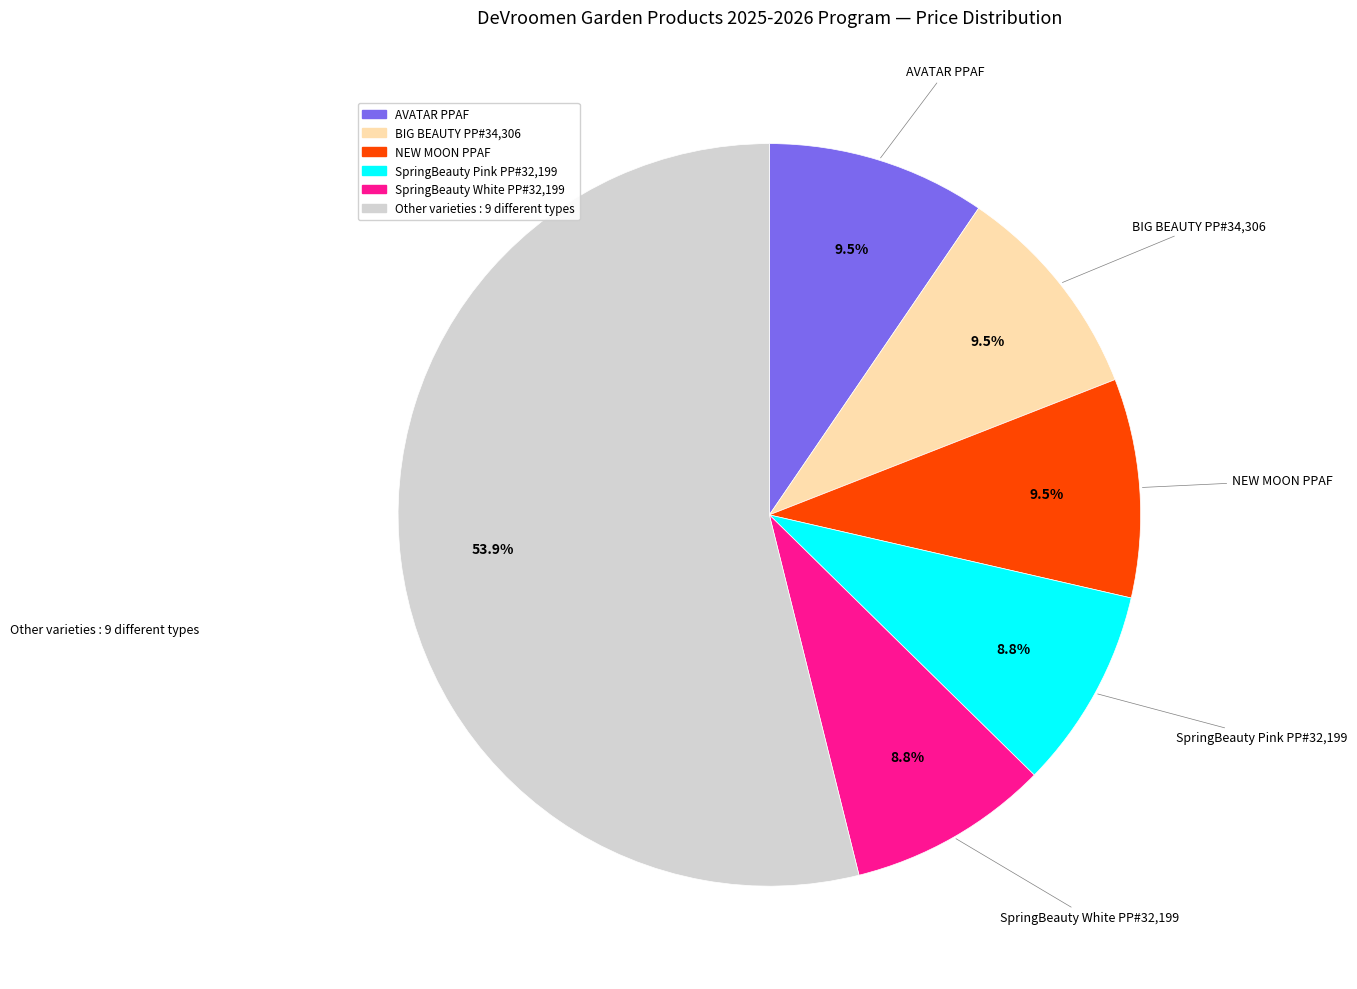

Does any single category account for the majority?

Yes